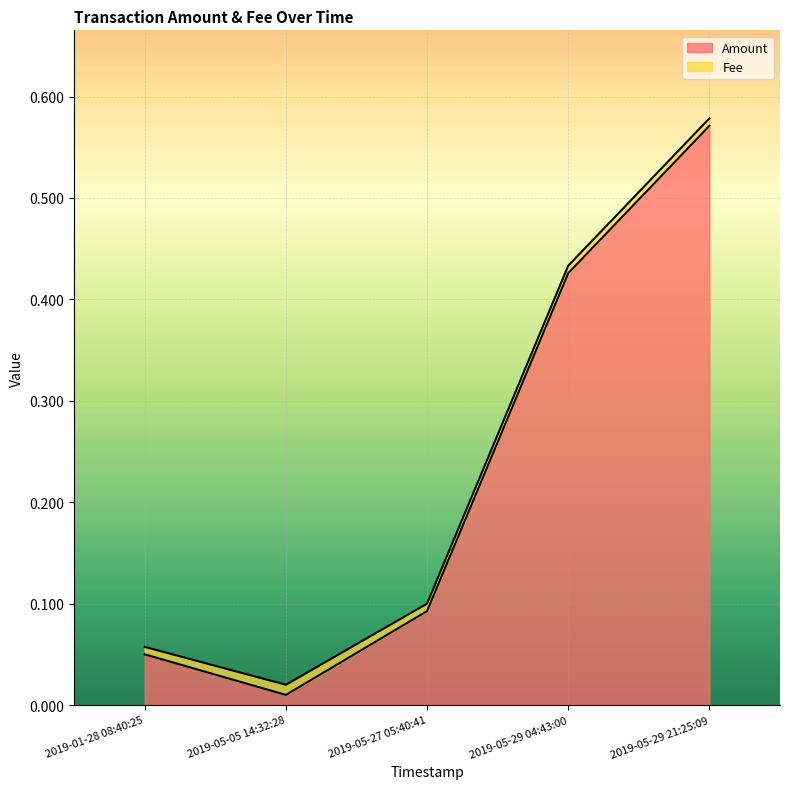

True or false: Amount has a value of 0.4 at 2019-05-29 04:43:00.

True